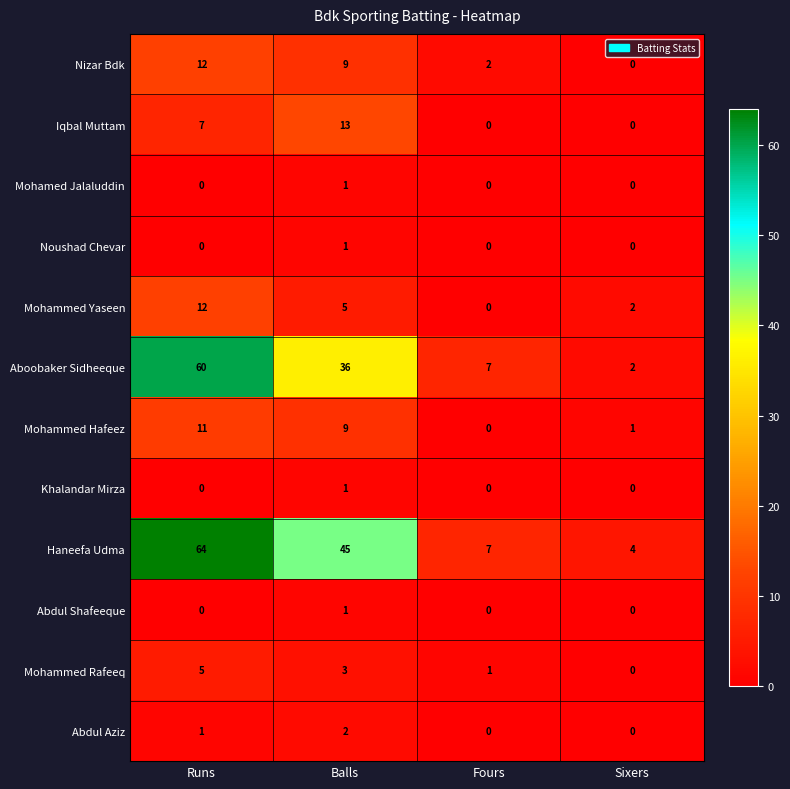

What is the spread (max minus min) of values at Fours?

7